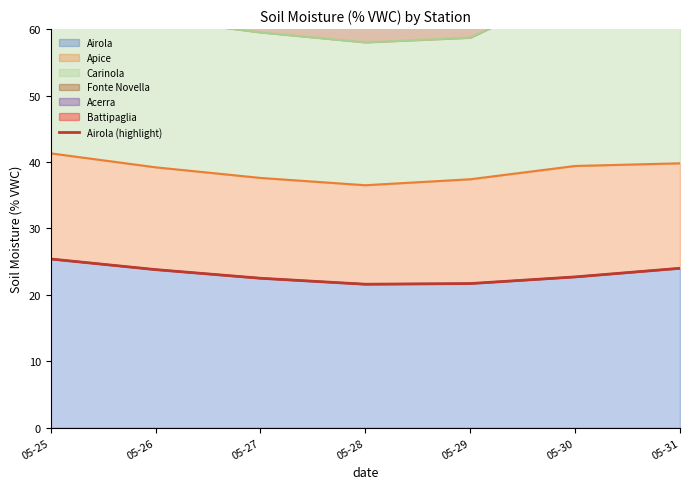

Rank the categories by value from highest to lowest.

05-25, 05-31, 05-26, 05-30, 05-27, 05-29, 05-28